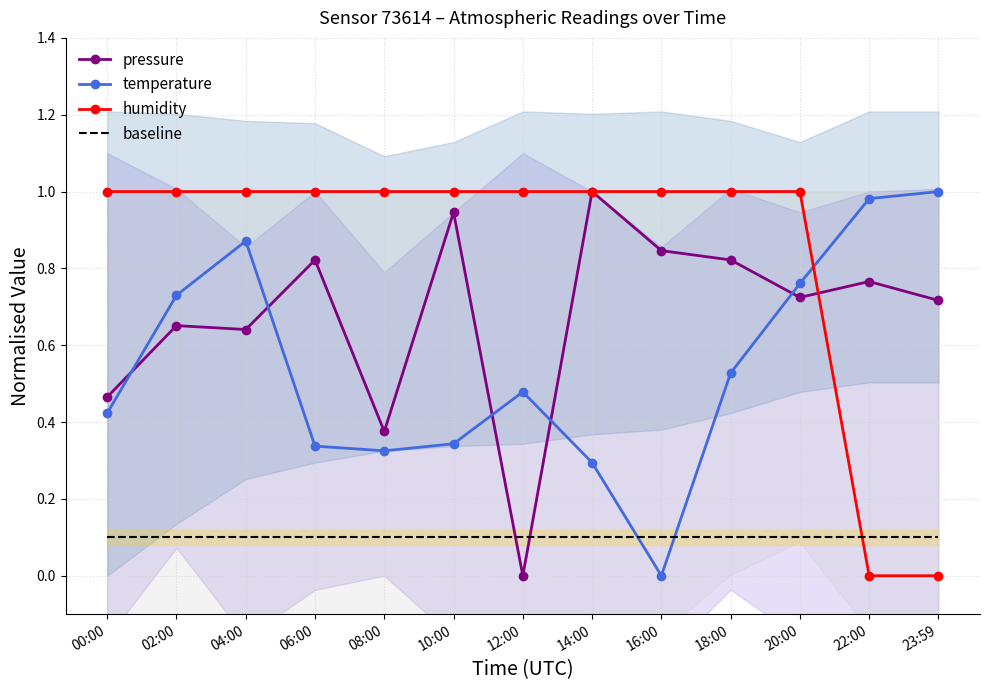

Rank the series at 12:00 from highest to lowest value.

humidity, temperature, baseline, pressure